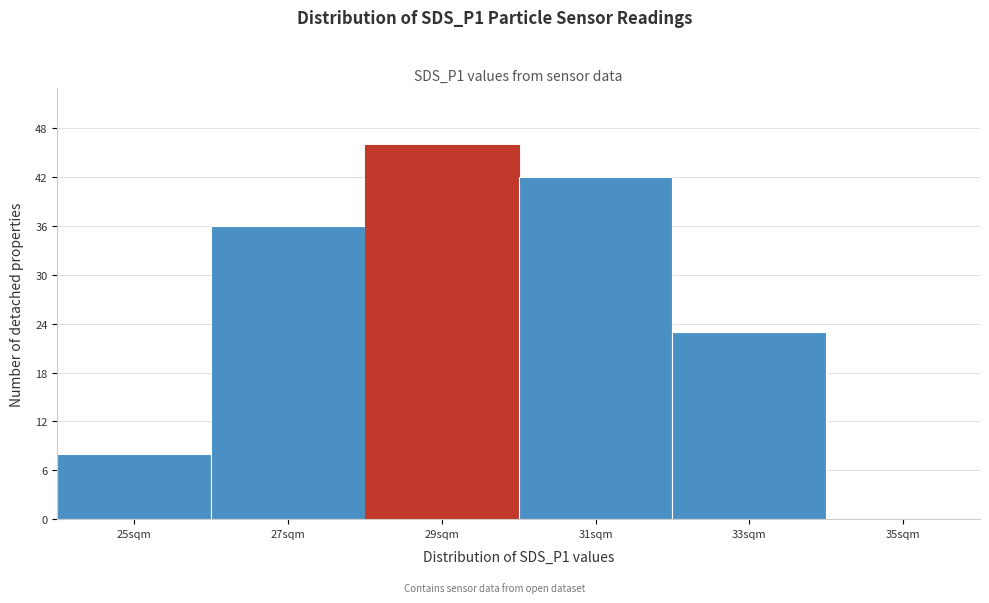

Reading left to right, transcribe all the data shown in this chart.

25sqm=8	27sqm=36	29sqm=46	31sqm=42	33sqm=23	35sqm=0